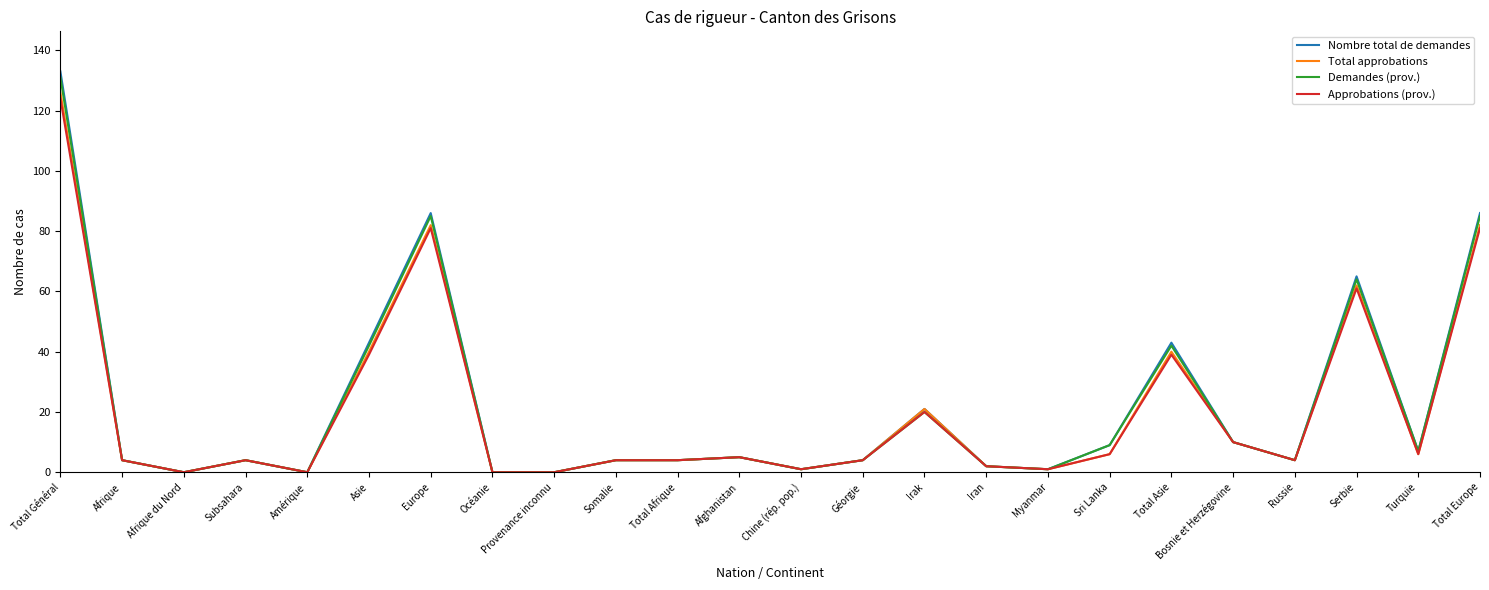

What is the total value across all series at Somalie?

16